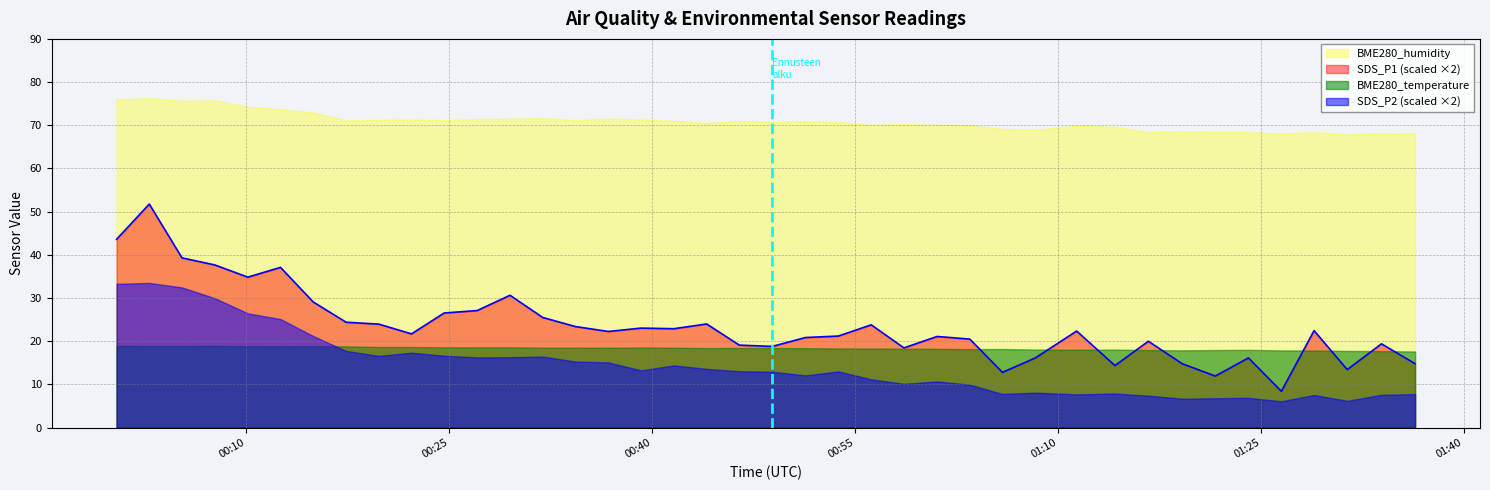

True or false: SDS_P1 has a value of 36.5 at 2023/08/26 00:00:24.

False